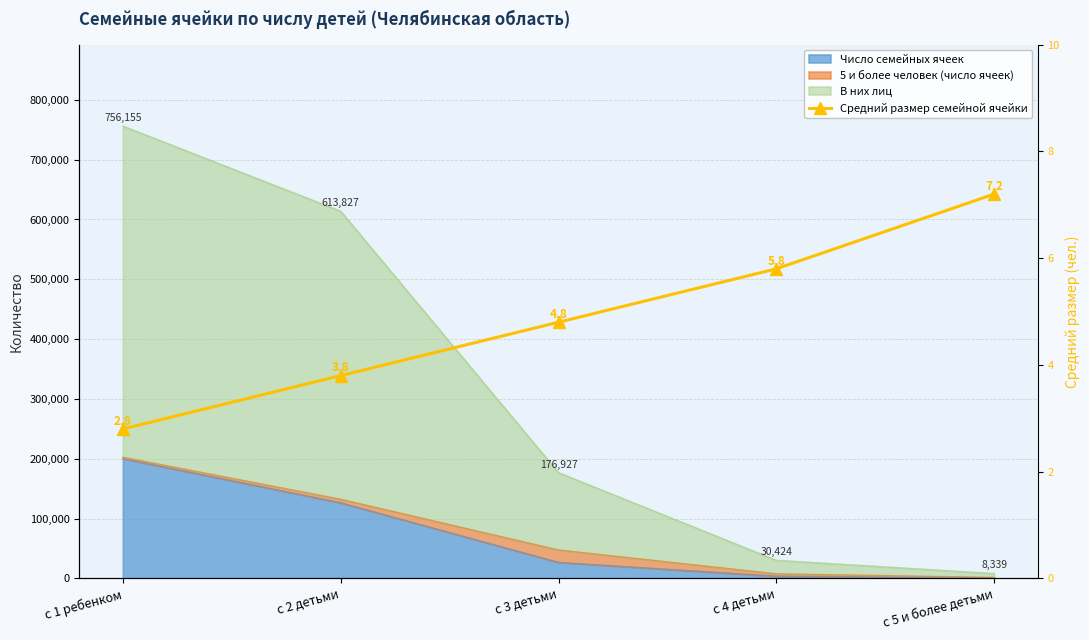

What is the difference between the second highest and minimum values?

3.0